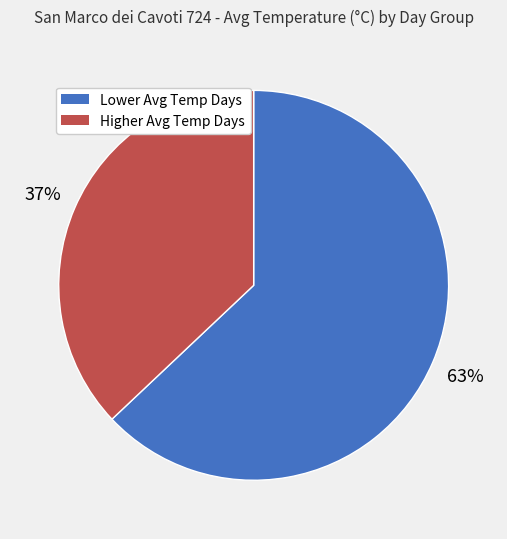

To the nearest percent, what is the average slice percentage?

50%